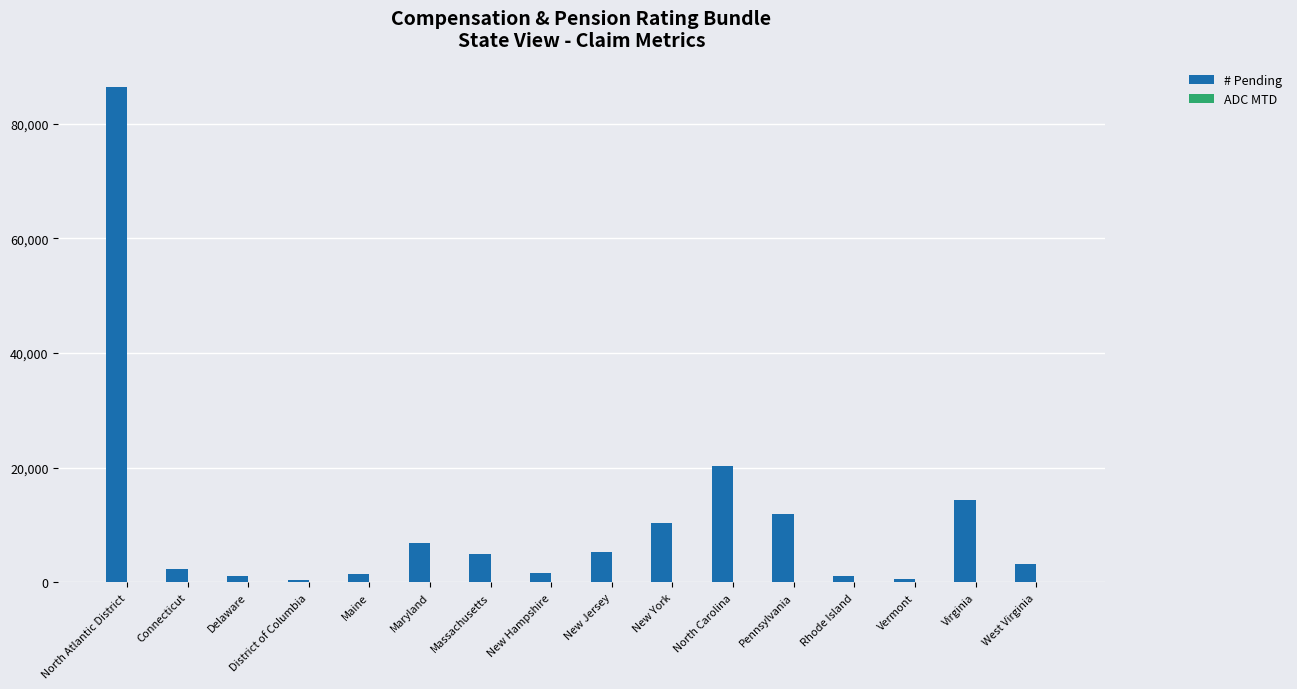

Is it true that # Pending equals 1143.0 at Rhode Island?

True